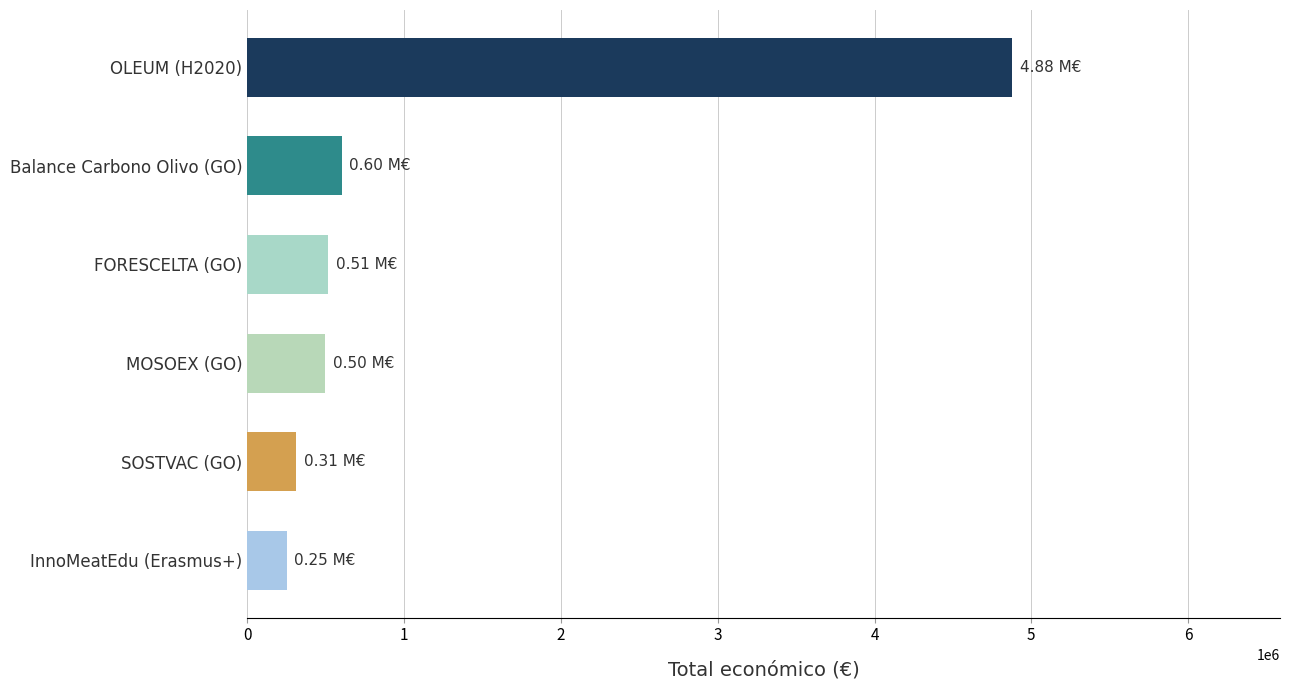

What is the sum of all values?

7050829